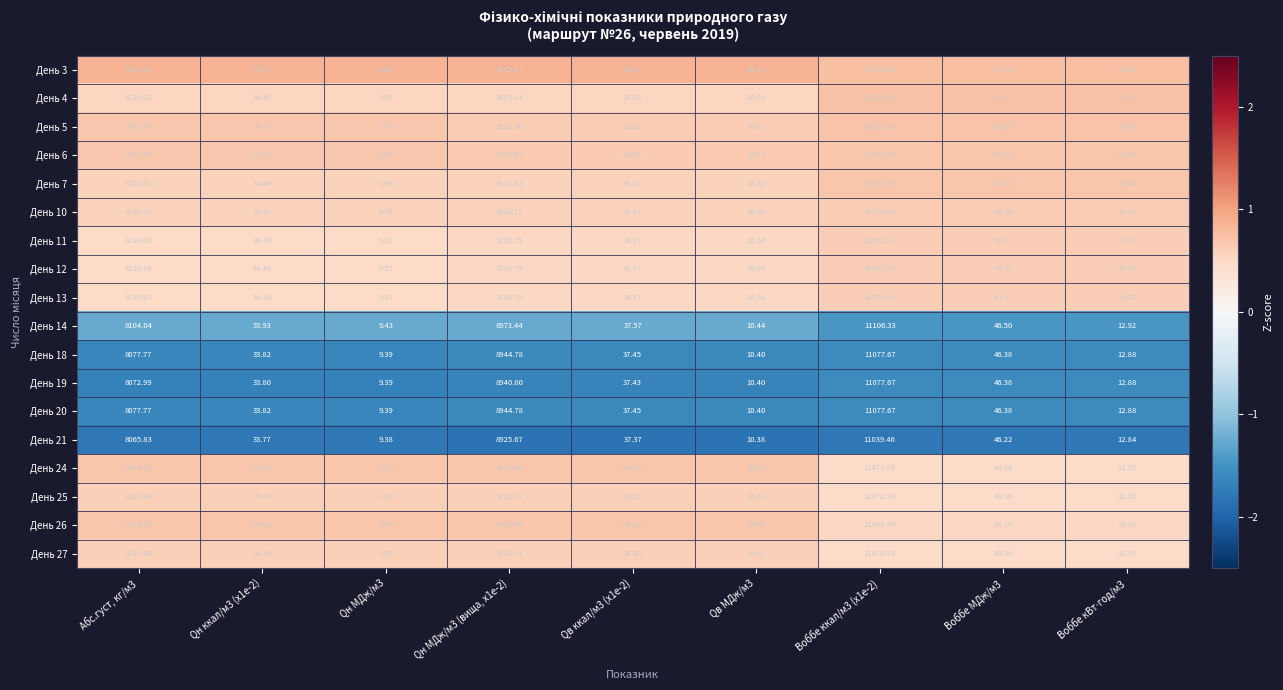

Is the value of День 11 at Qн МДж/м3 (вища, x1e-2) greater than the value of День 27 at Qн МДж/м3 (вища, x1e-2)?

No